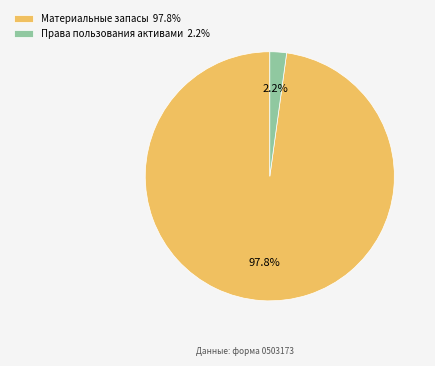

Rank the categories by value from highest to lowest.

Материальные запасы 97.8%, Права пользования активами 2.2%